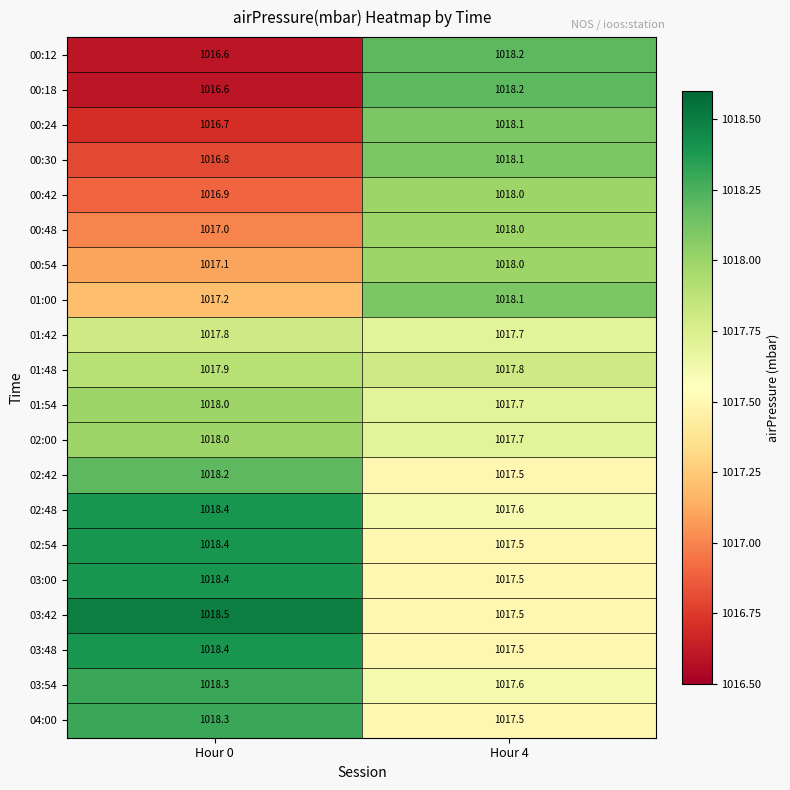

At which label is 01:42 closest to 1017?

Hour 4